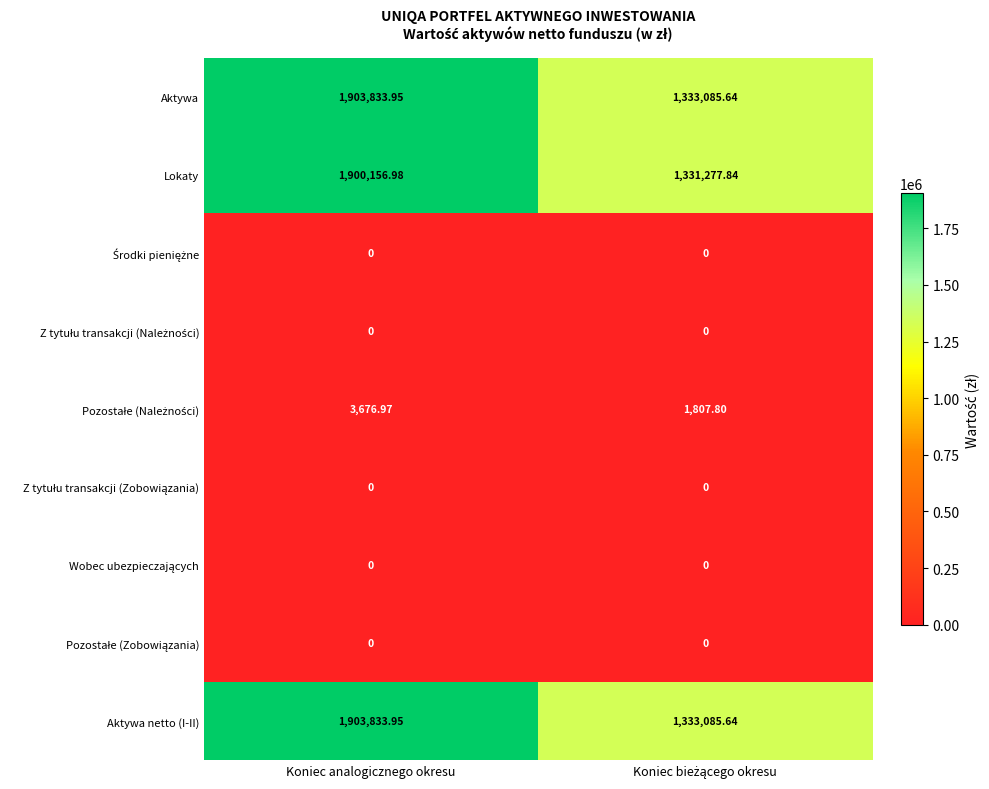

At which category is the sum across all series the highest?

Koniec analogicznego okresu